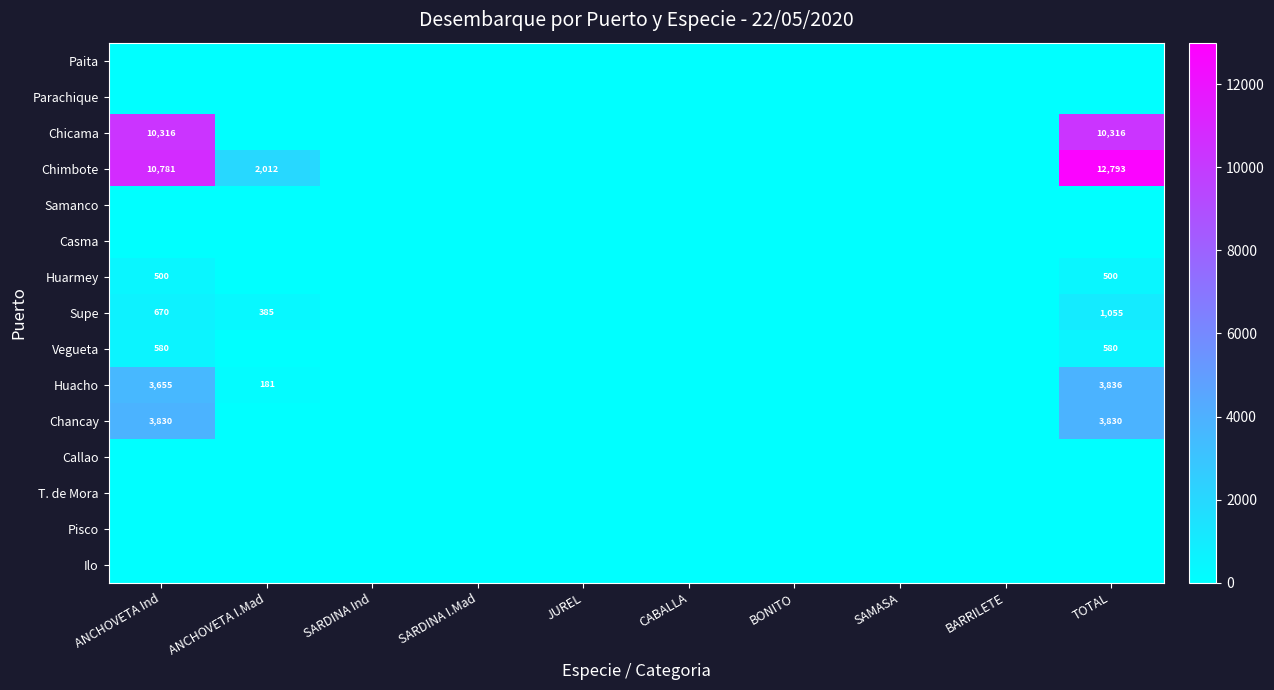

The Chancay series shows 3830 at ANCHOVETA Ind. True or false?

True